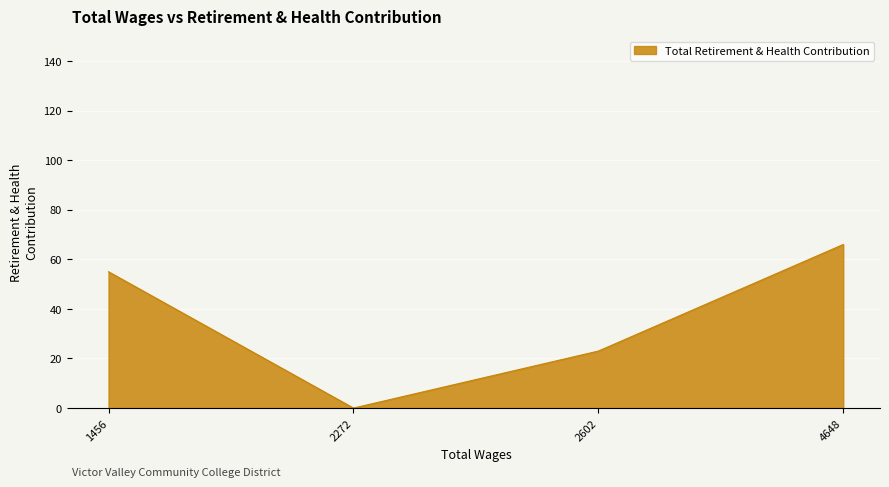

Rank the categories by value from lowest to highest.

2272, 2602, 1456, 4648